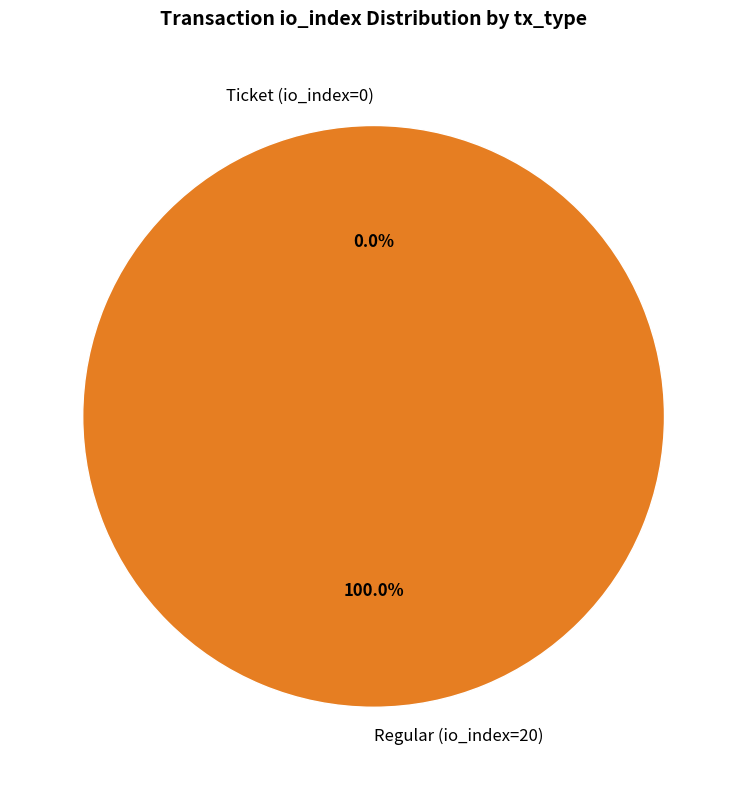

What is the total percentage of Regular (io_index=20) and Ticket (io_index=0)?

100.0%